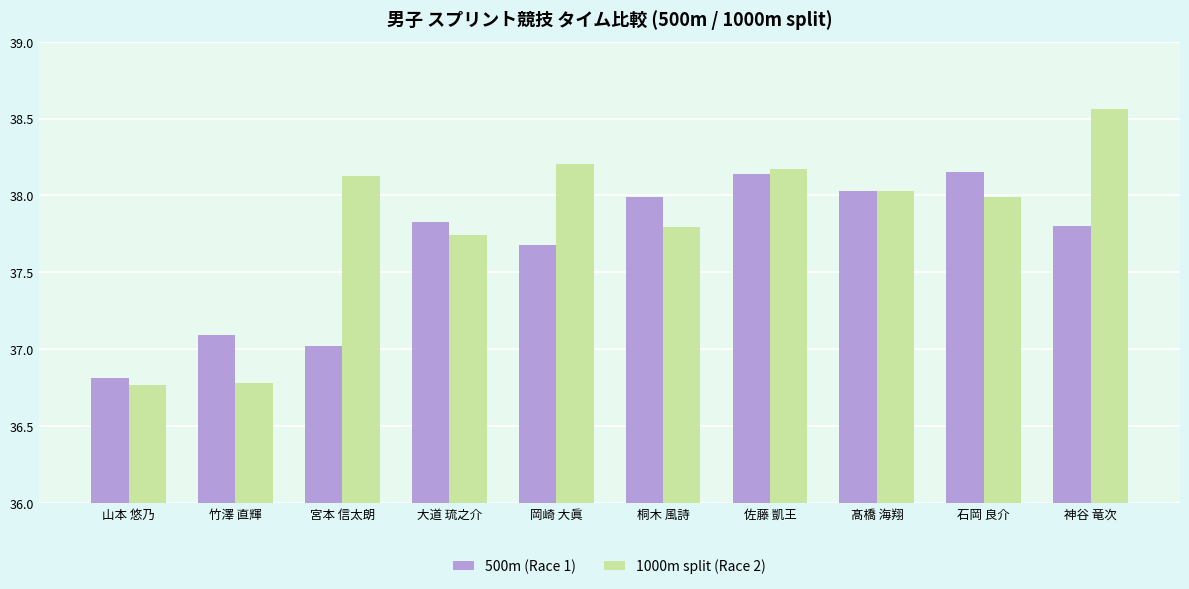

The 500m (Race 1) series shows 11.9 at 佐藤 凱王. True or false?

False